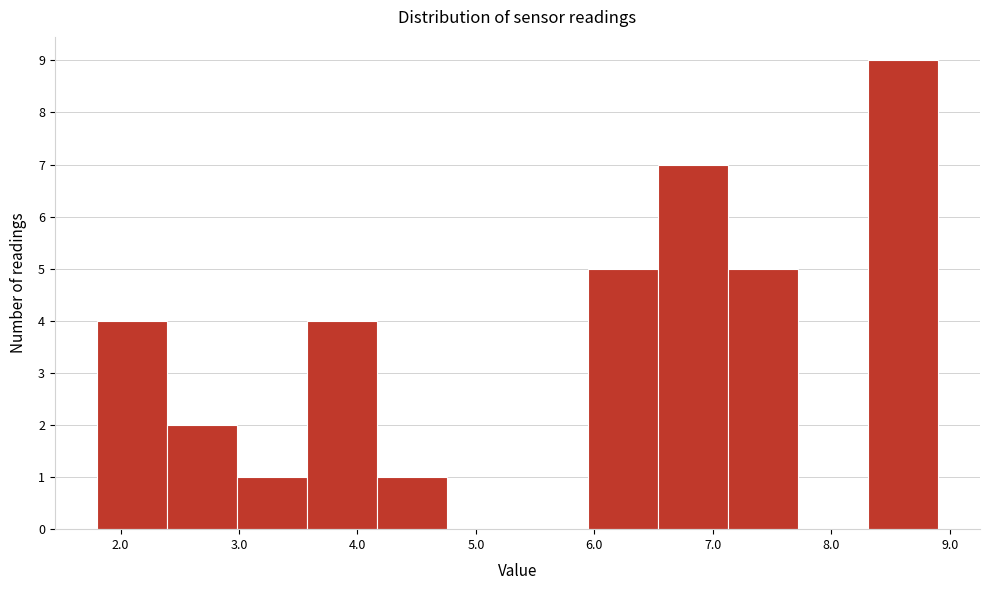

Reading left to right, transcribe this chart: for each bar, give the range it covers on the x-axis and its height. Neither the bar edges nor the heights are printed on the chart, so give them approximately, as read against the axes.

1.8 to 2.4: 4
2.4 to 3.0: 2
3.0 to 3.6: 1
3.6 to 4.2: 4
4.2 to 4.8: 1
4.8 to 5.4: 0
5.4 to 5.9: 0
5.9 to 6.5: 5
6.5 to 7.1: 7
7.1 to 7.7: 5
7.7 to 8.3: 0
8.3 to 8.9: 9